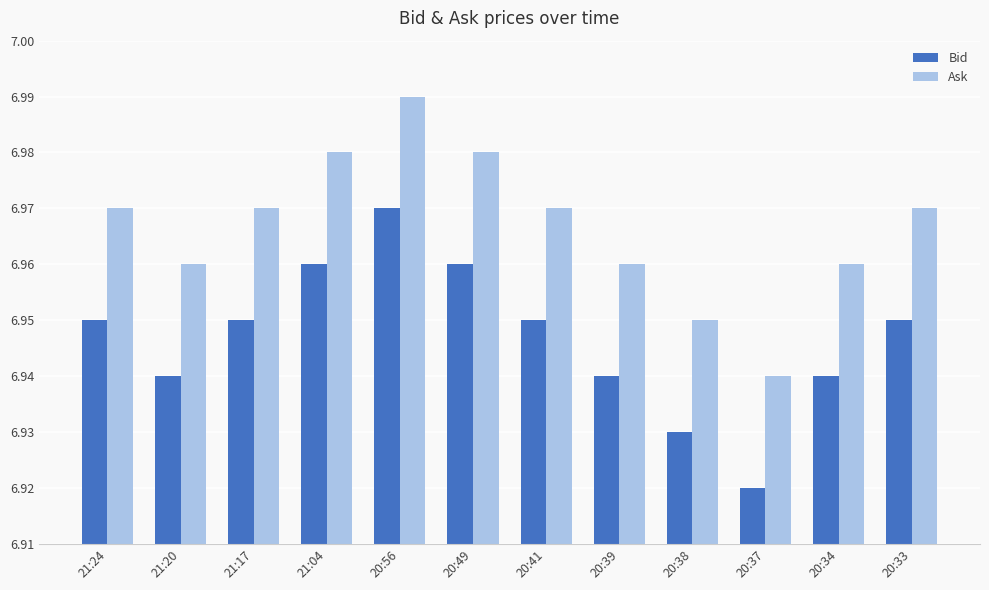

At which category does the chart reach its peak across all series?

20:56